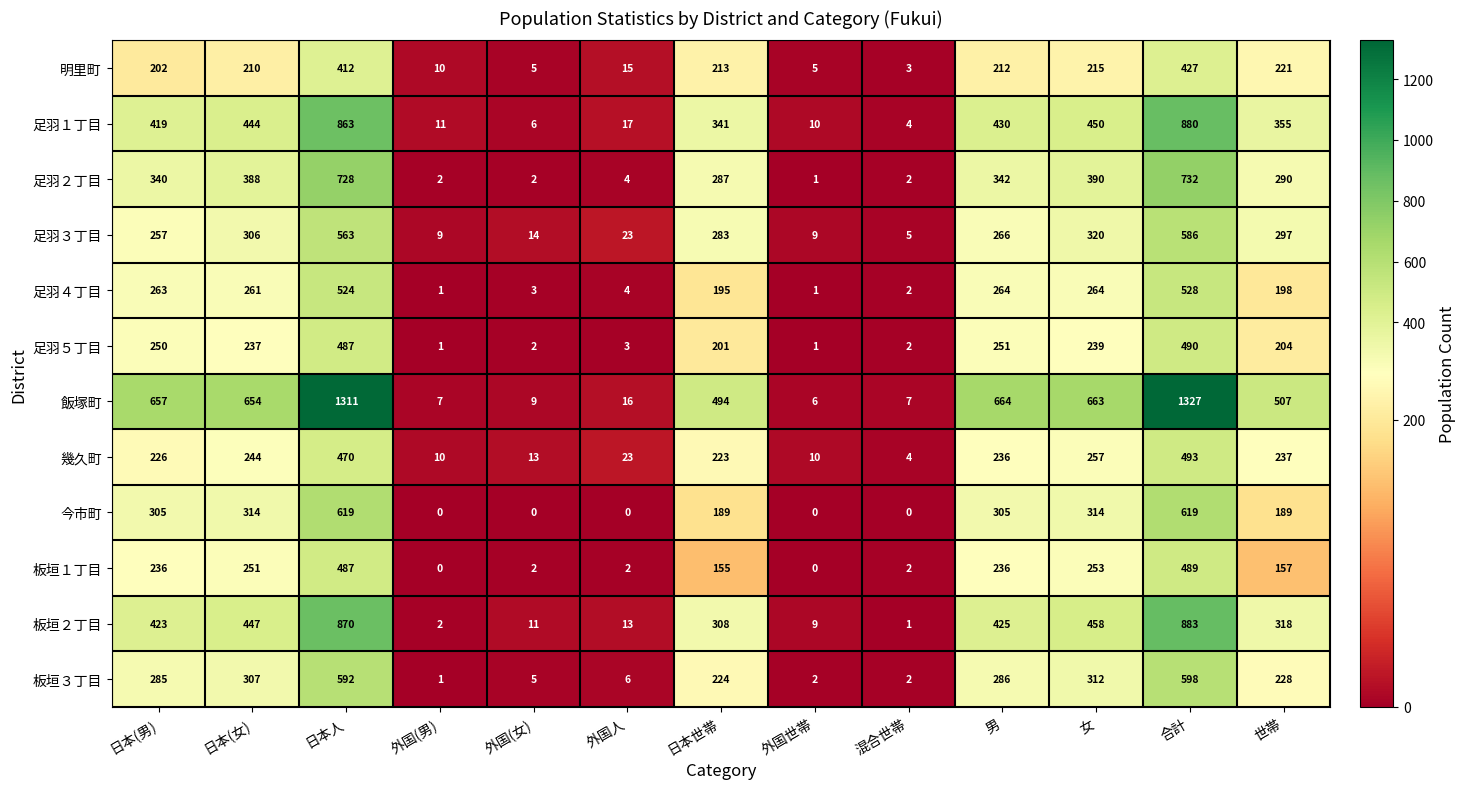

What is the sum of the 板垣２丁目 values at 男 and 外国(男)?

427